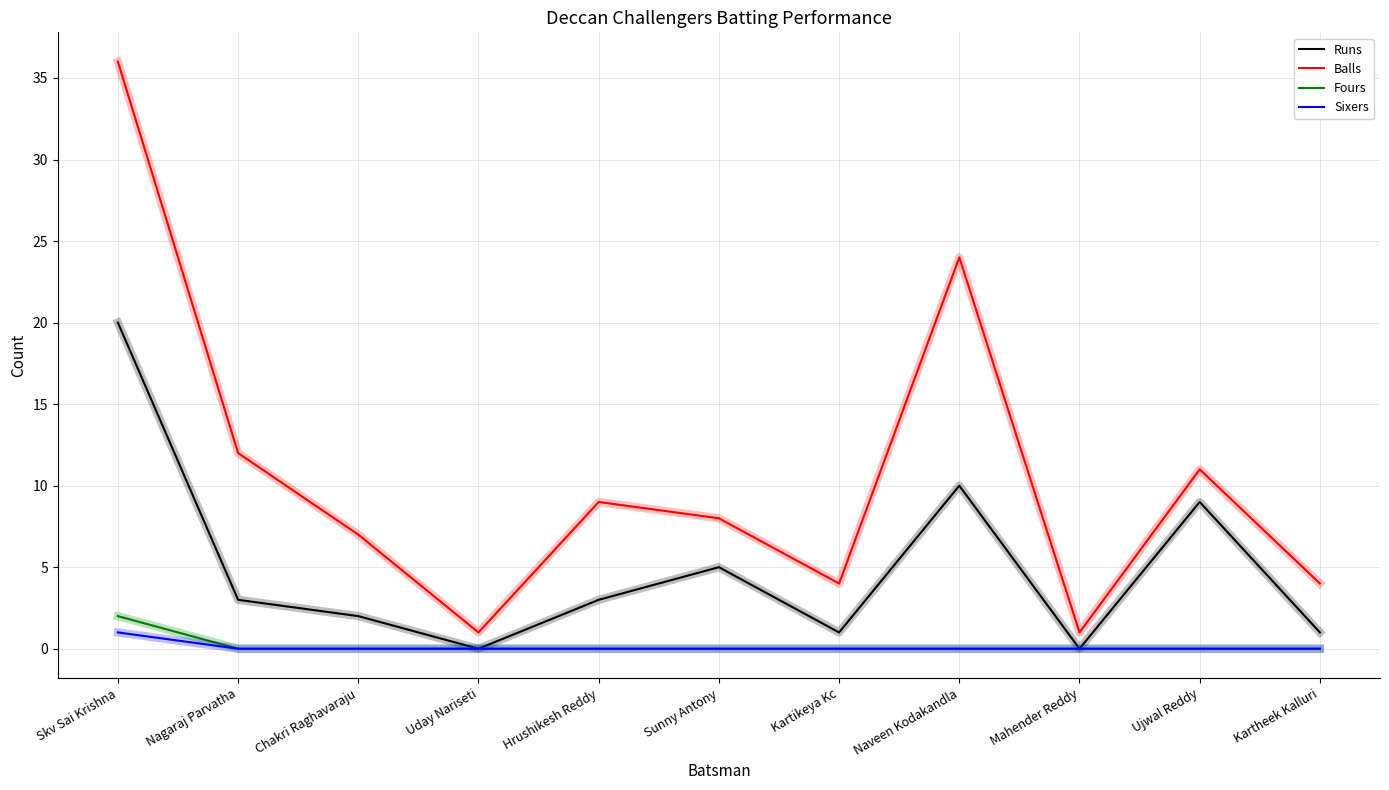

Is it true that Balls equals 1 at Chakri Raghavaraju?

False